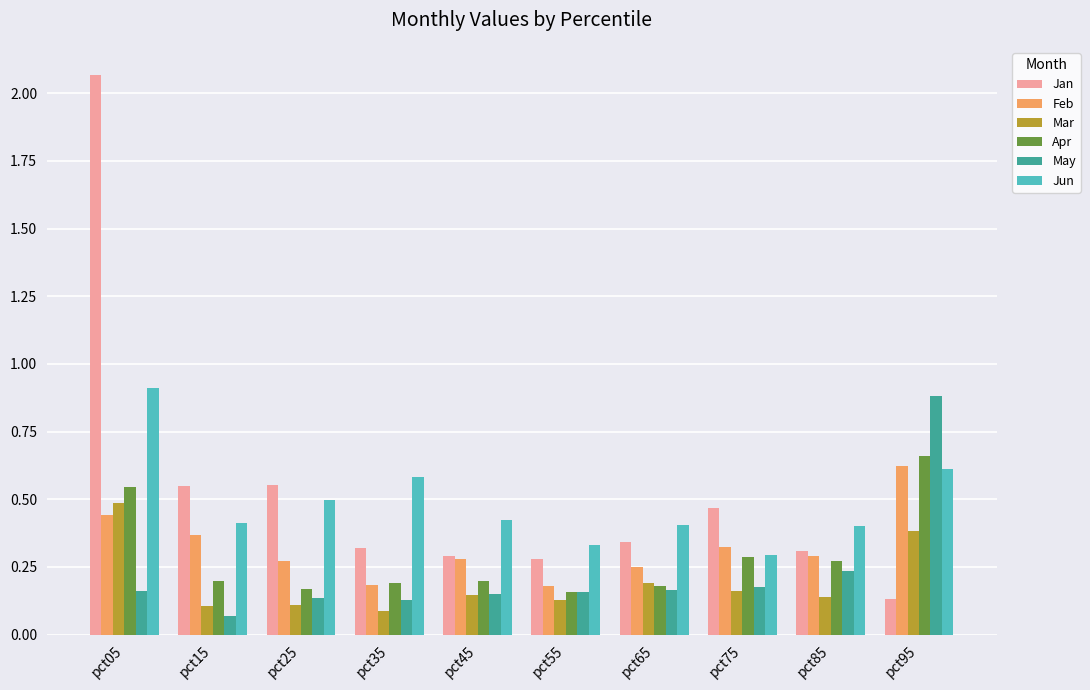

At which category is the sum across all series the highest?

pct05